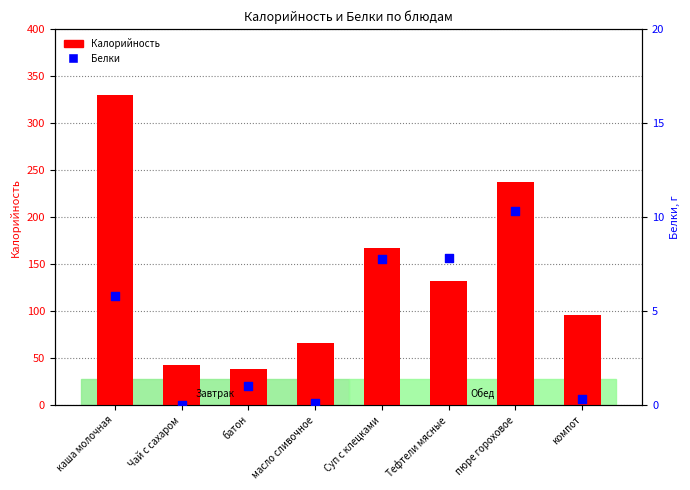

At how many categories does at least one series exceed 114?

4